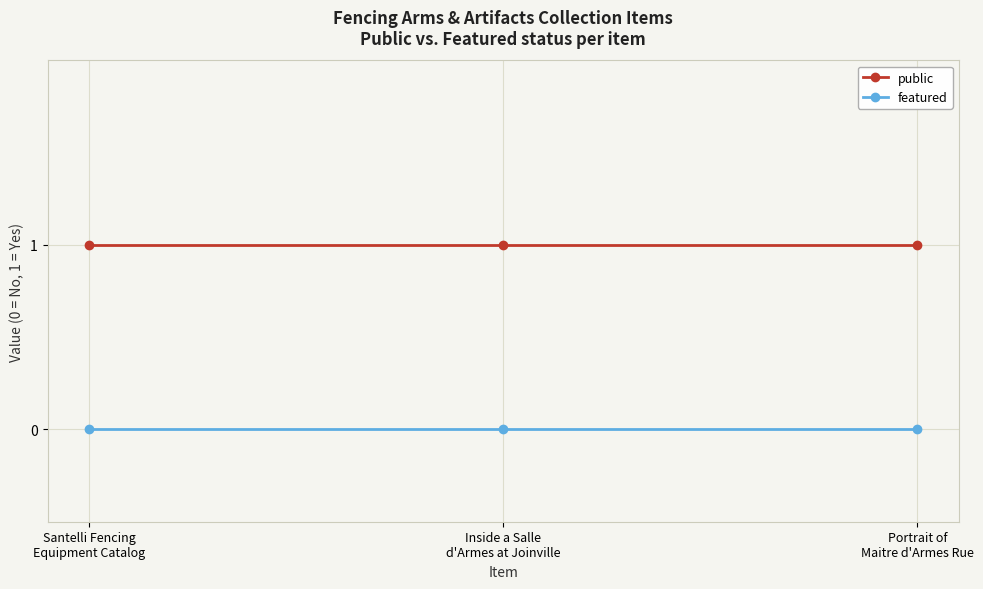

Rank the series by their maximum value, from lowest to highest.

featured, public